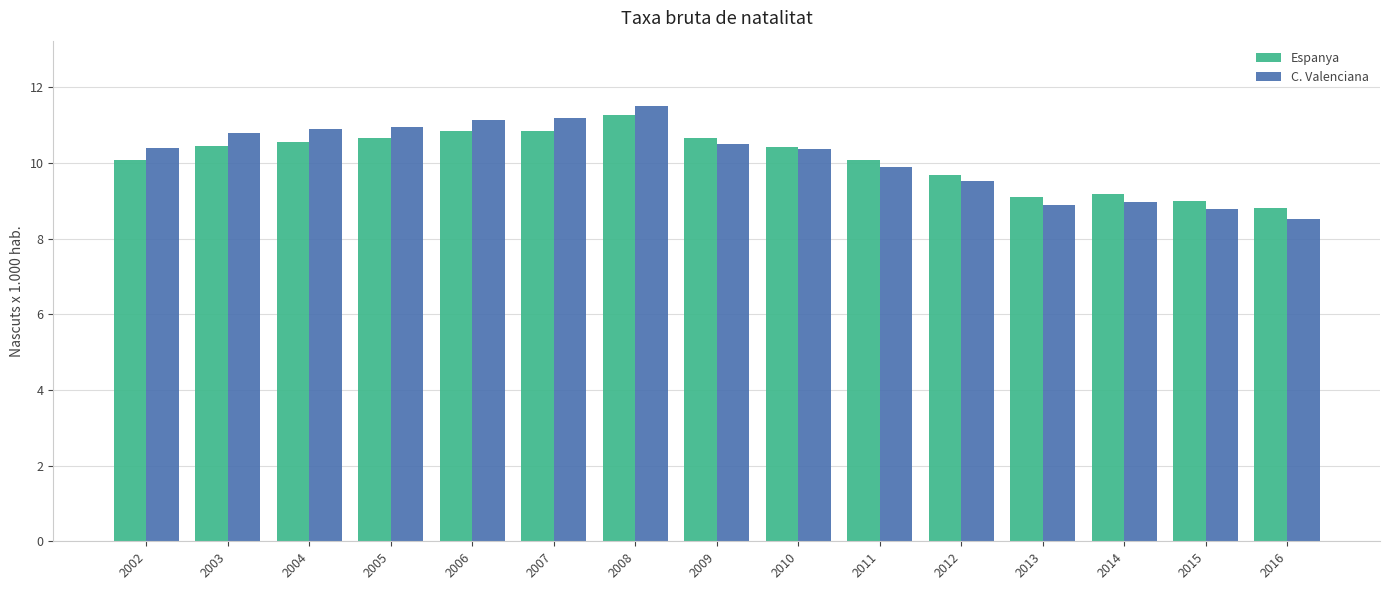

What is the sum of all Espanya values?

151.6